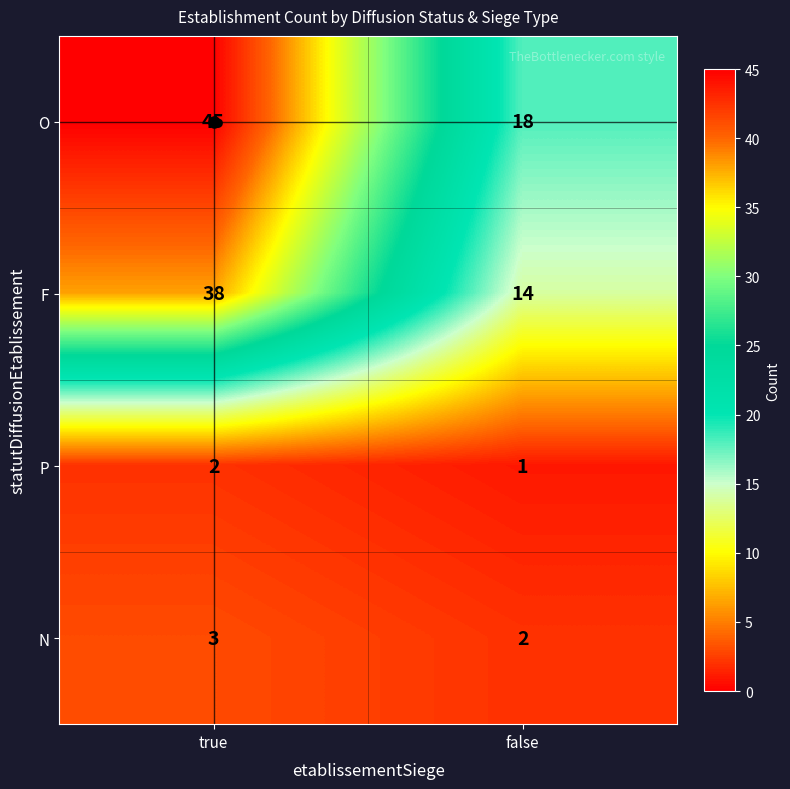

What is the maximum value shown in the chart?

45